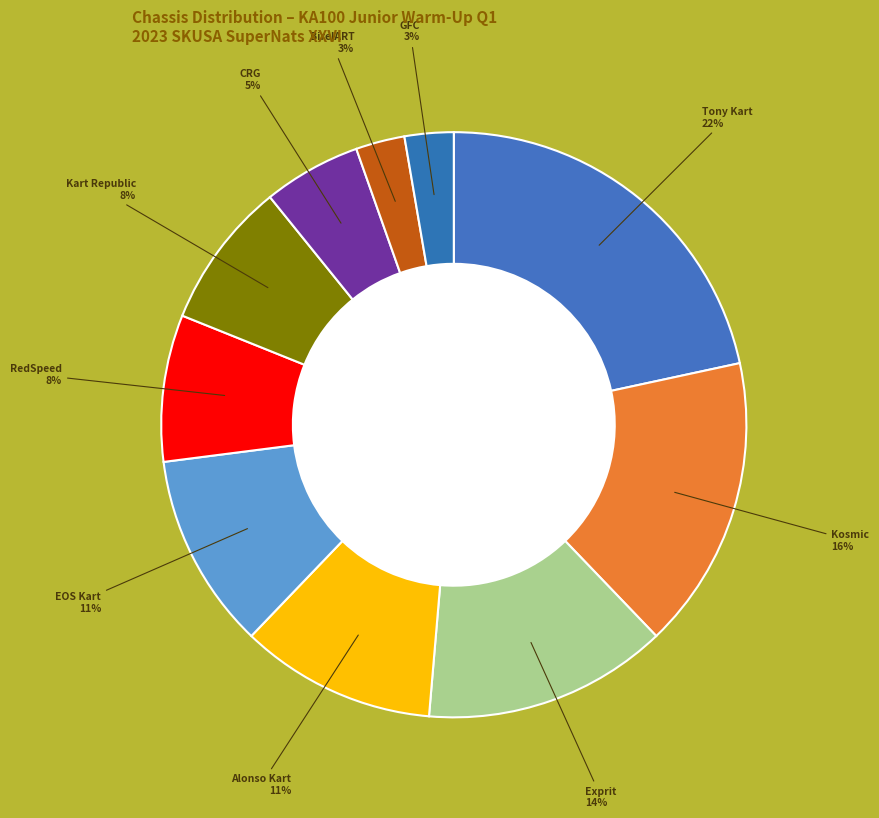

How many segments does this pie chart have?

10